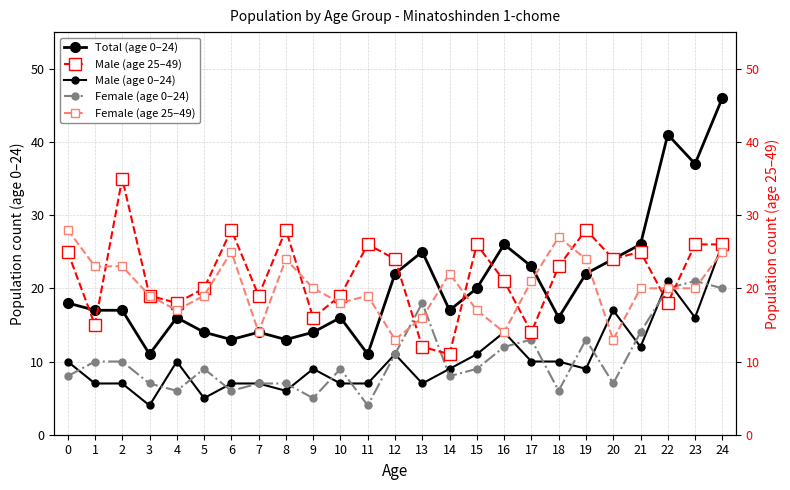

True or false: Male (age 25–49) has more than 0 points higher than both neighbors.

True